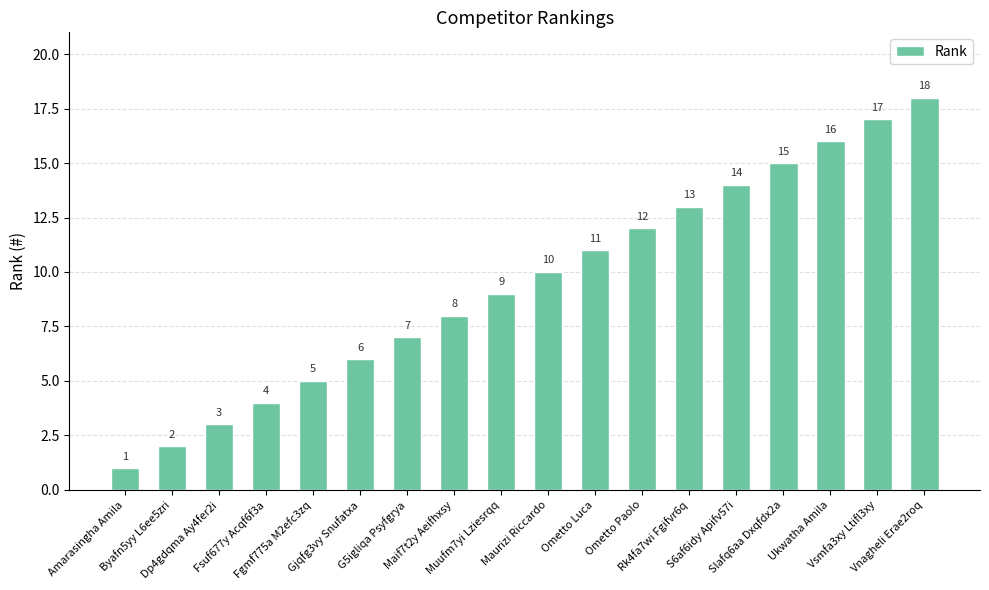

Reading left to right, transcribe all the data shown in this chart.

Amarasingha Amila=1	Byafn5yy L6ee5zri=2	Dp4gdqma Ay4fer2i=3	Fsuf677y Acqf6f3a=4	Fgmf775a M2efc3zq=5	Gjqfg3vy Snufatxa=6	G5igliqa Psyfgrya=7	Maif7t2y Aeifhxsy=8	Muufm7yi Lziesrqq=9	Maurizi Riccardo=10	Ometto Luca=11	Ometto Paolo=12	Rk4fa7wi Fgifvr6q=13	S6af6idy Apifv57i=14	Slafq6aa Dxqfdx2a=15	Ukwatha Amila=16	Vsmfa3xy Ltifl3xy=17	Vnagheli Erae2roq=18